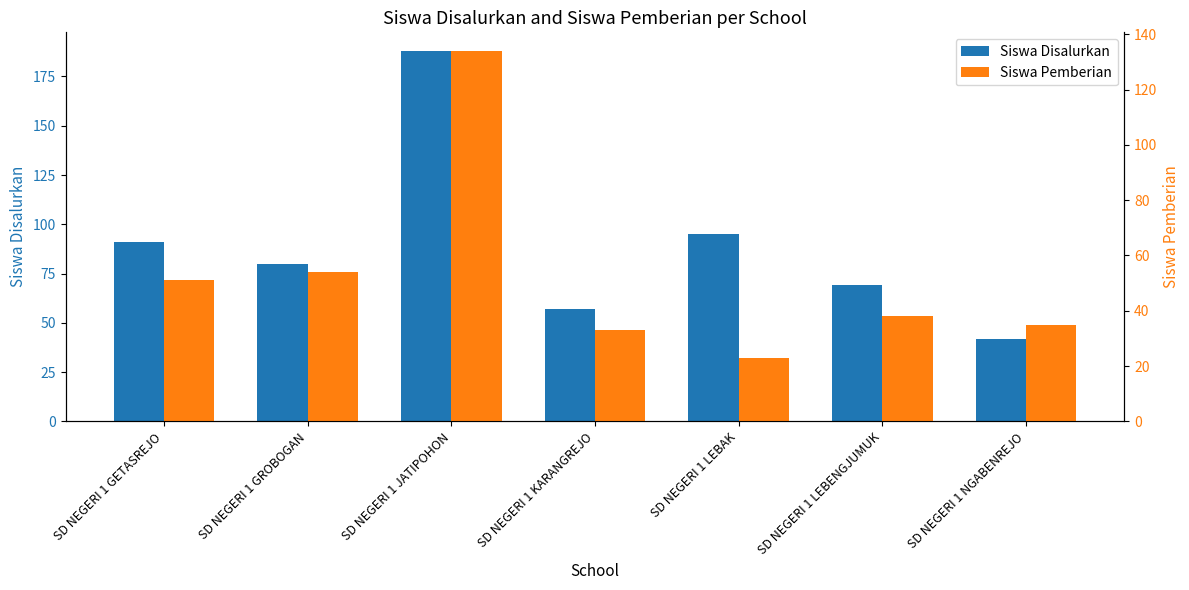

What is the maximum value shown in the chart?

188